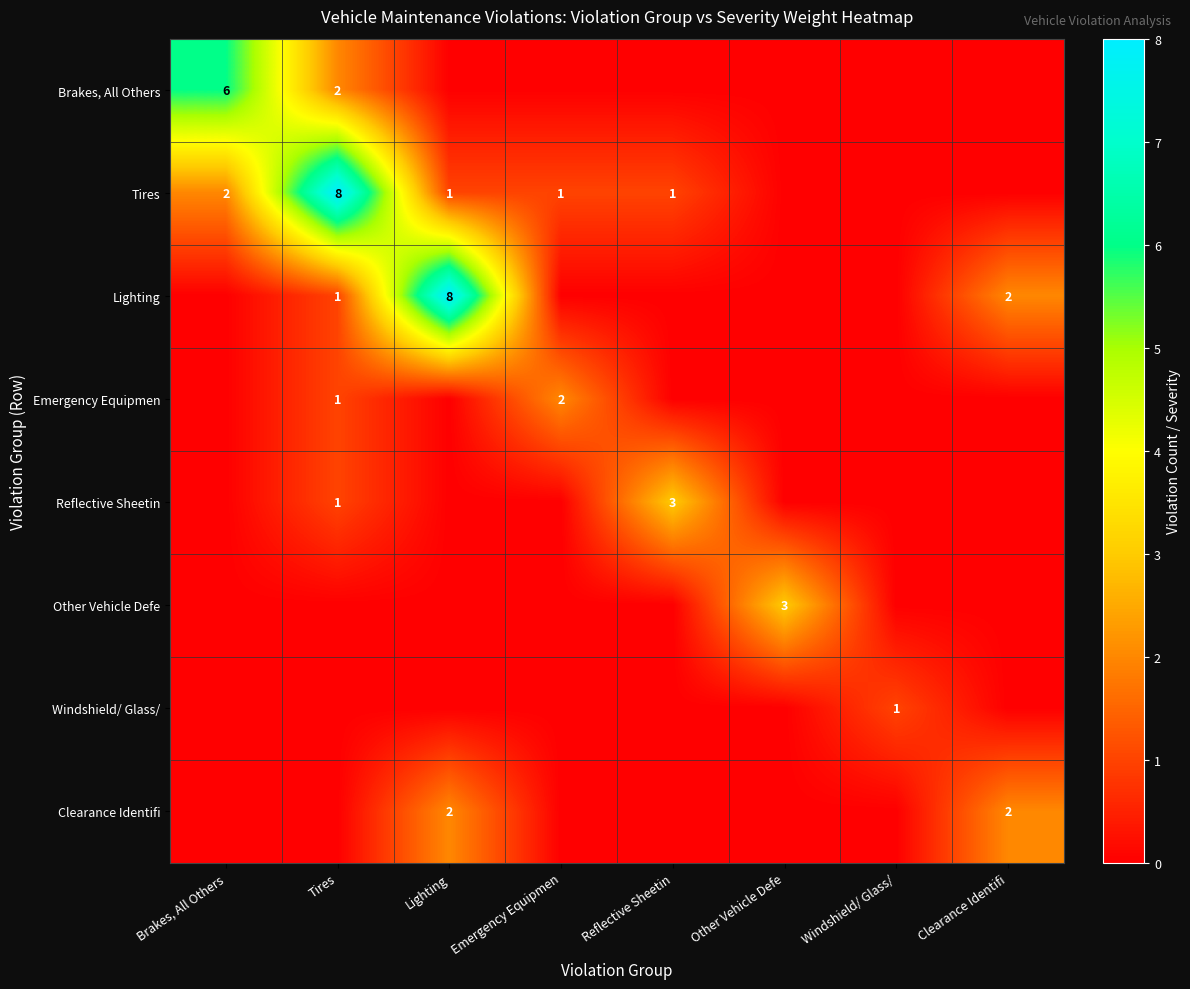

Which category has the highest value across all series?

Tires